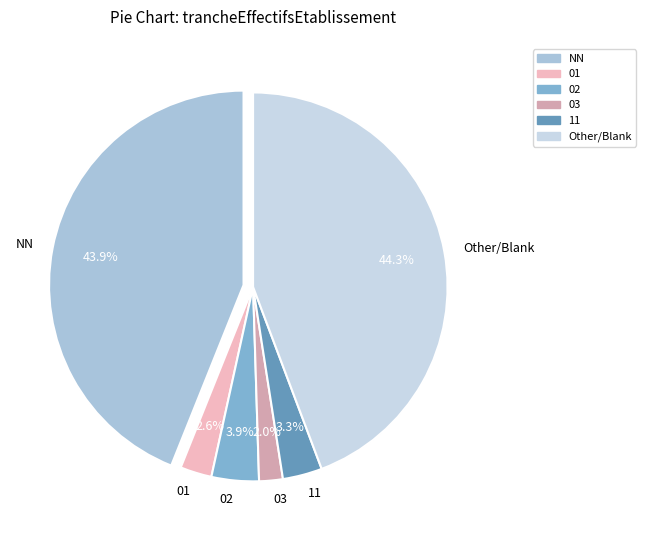

Is it true that 11 is 20% of the pie?

False